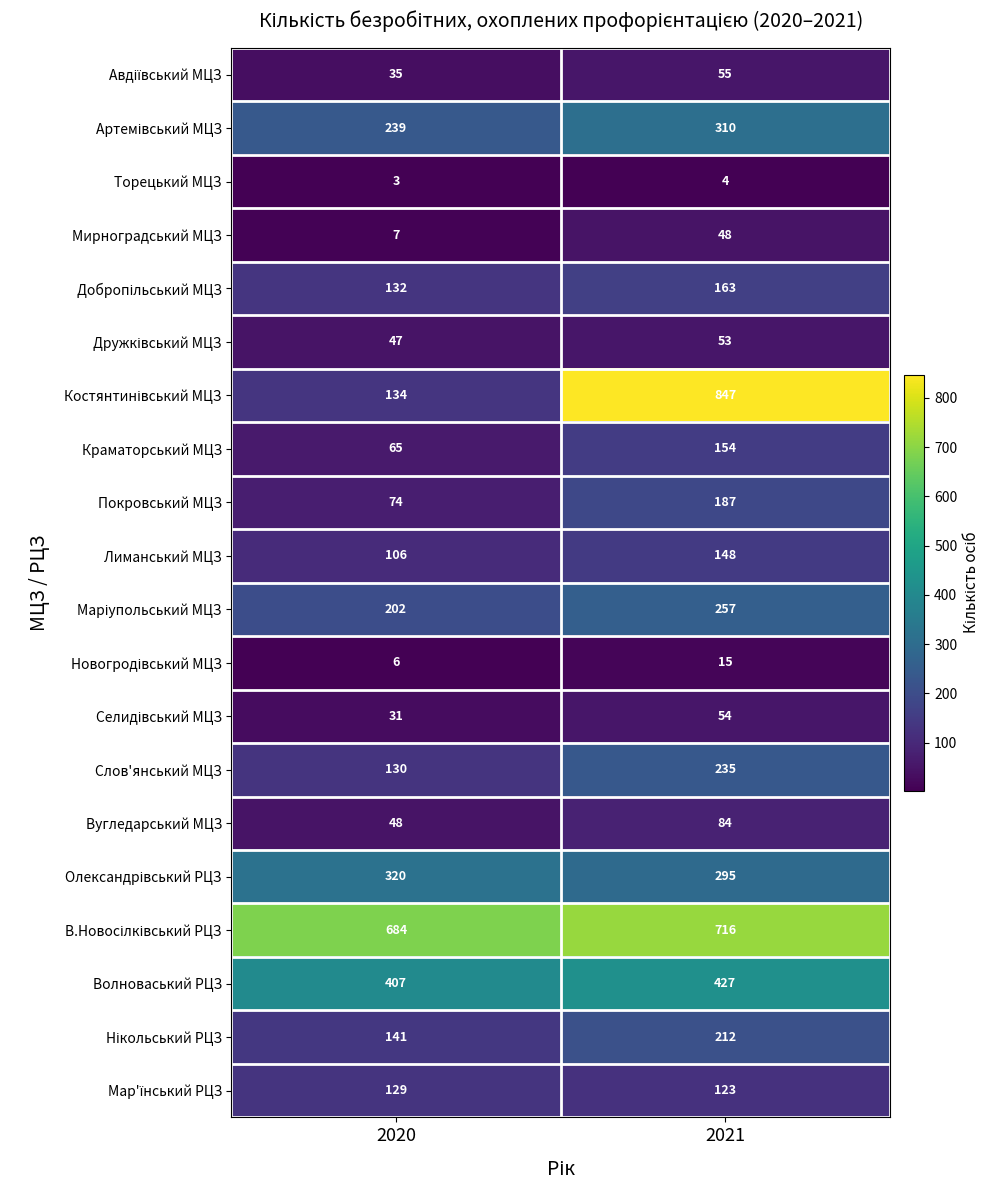

What is the average value of the Волноваський РЦЗ series?

417